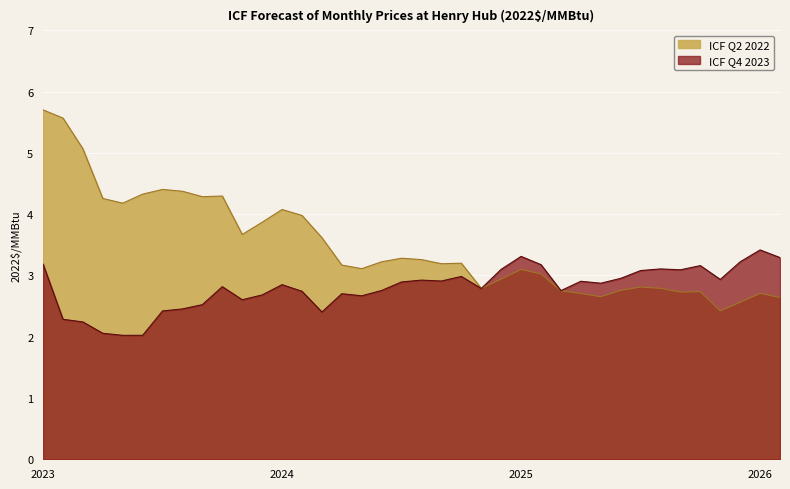

Reading left to right, list all the values displayed in this chart.

ICF Q4 2023: 3.2	2.3	2.2	2.1	2.0	2.0	2.4	2.5	2.5	2.8	2.6	2.7	2.8	2.7	2.4	2.7	2.7	2.8	2.9	2.9	2.9	3.0	2.8	3.1	3.3	3.2	2.8	2.9	2.9	3.0	3.1	3.1	3.1	3.2	2.9	3.2	3.4	3.3
ICF Q2 2022: 5.7	5.6	5.1	4.3	4.2	4.3	4.4	4.4	4.3	4.3	3.7	3.9	4.1	4.0	3.6	3.2	3.1	3.2	3.3	3.3	3.2	3.2	2.8	2.9	3.1	3.0	2.7	2.7	2.7	2.8	2.8	2.8	2.7	2.7	2.4	2.6	2.7	2.6